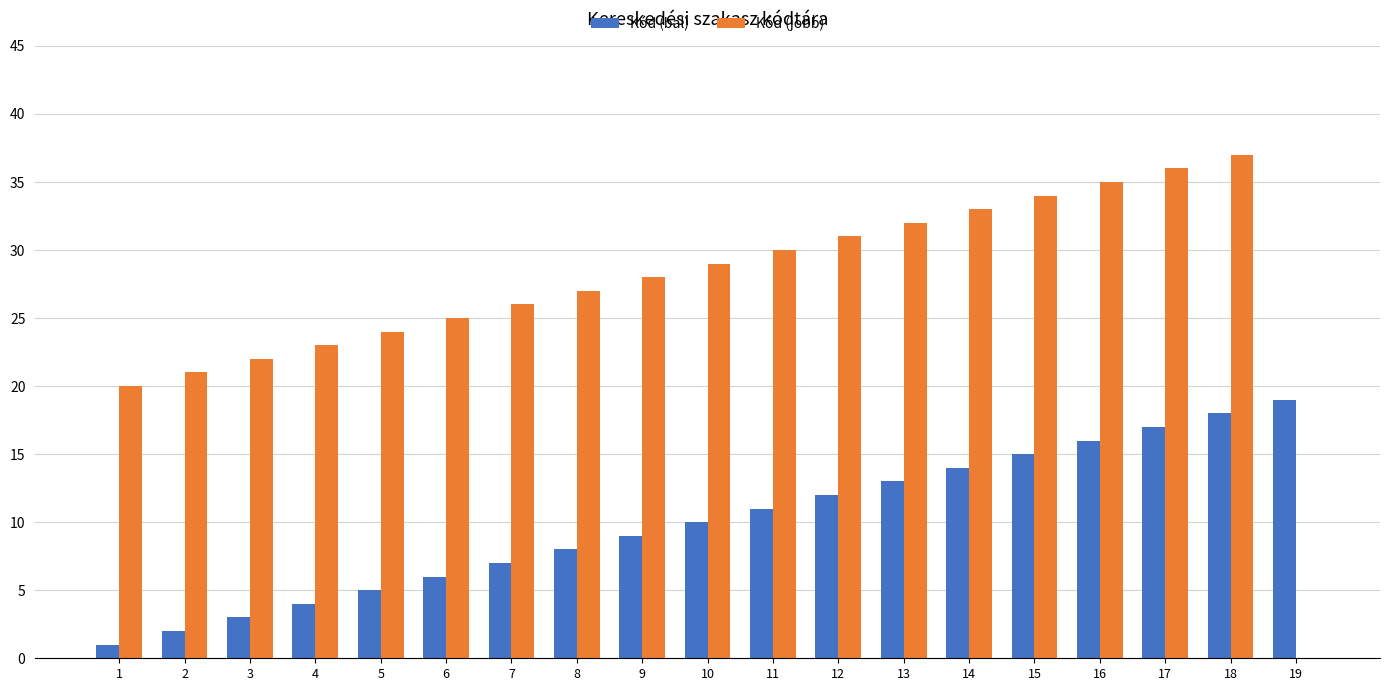

What are all the series names shown in the legend?

Kód (bal), Kód (jobb)